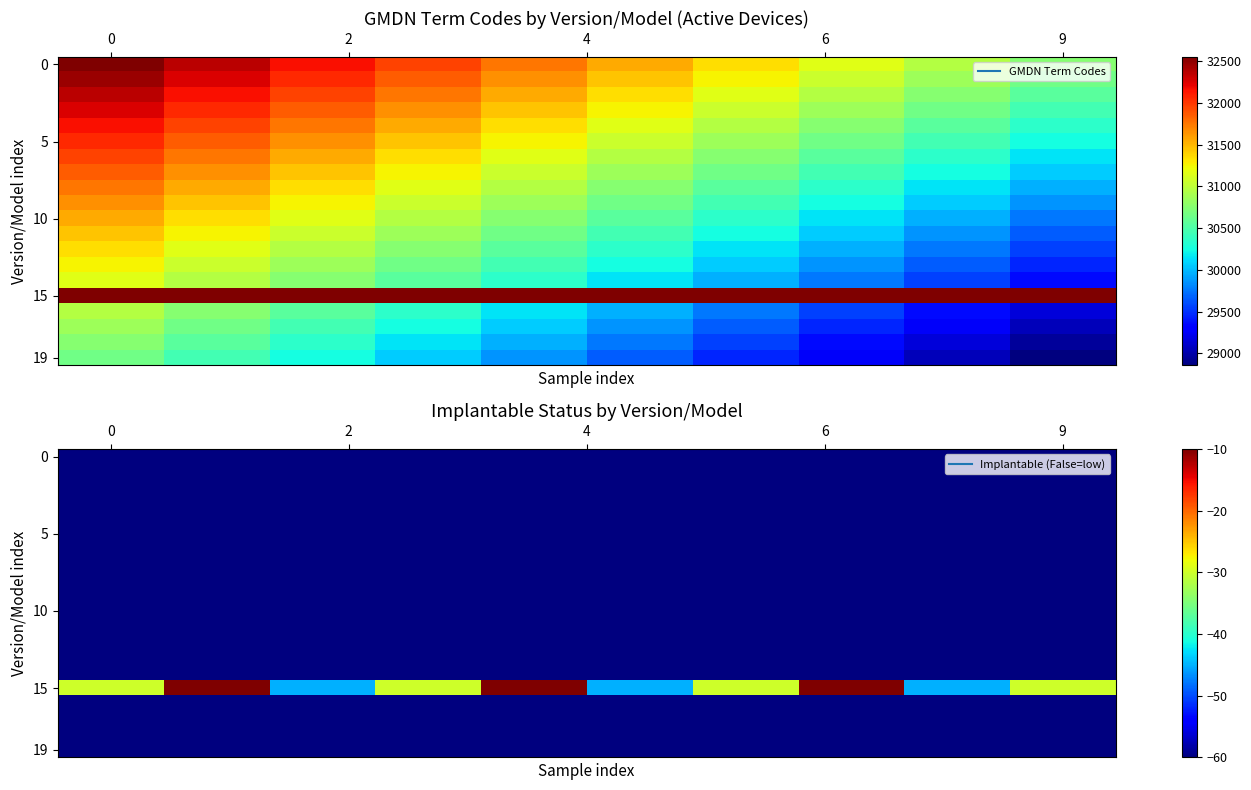

What is the total value across all series at 9?

-1150